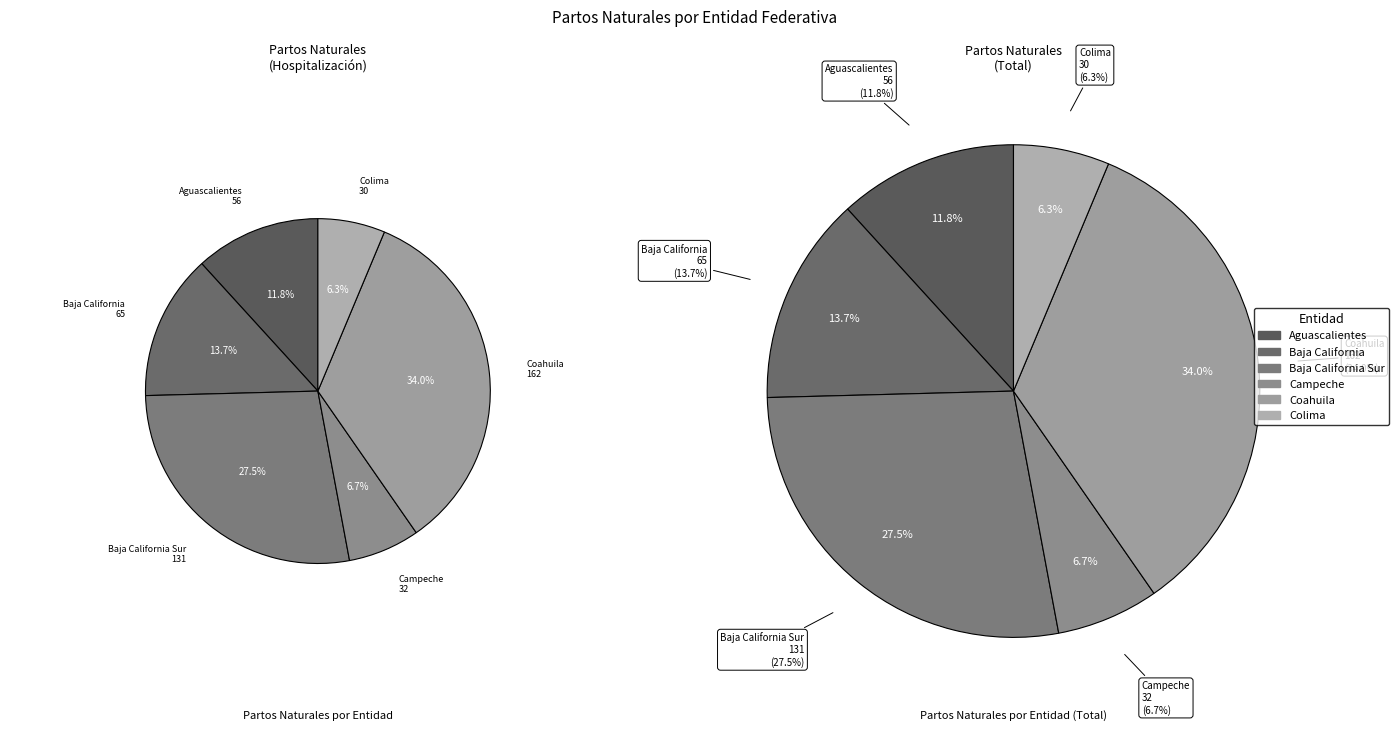

What is the change in value from Aguascalientes to Campeche?

-24